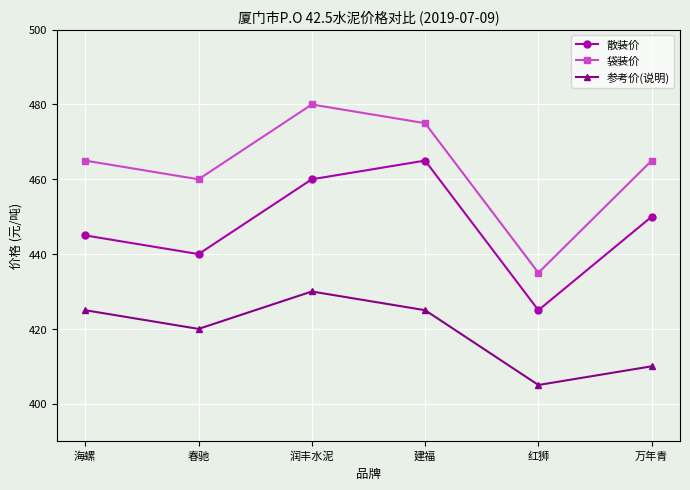

True or false: 散装价 and 袋装价 intersect in this chart.

False